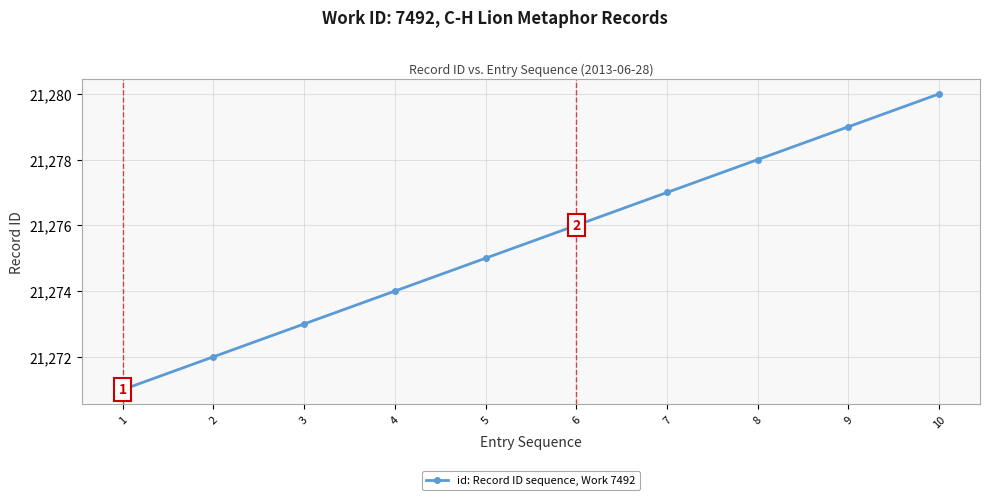

What is the sum of all values?

212755